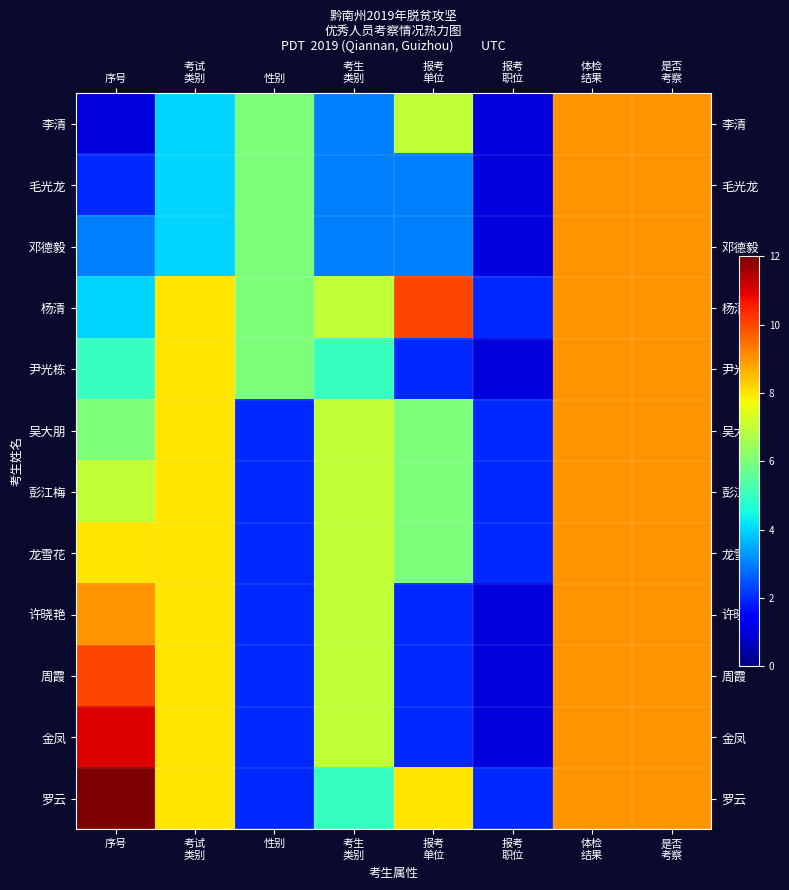

At which category is the sum across all series the highest?

体检
结果